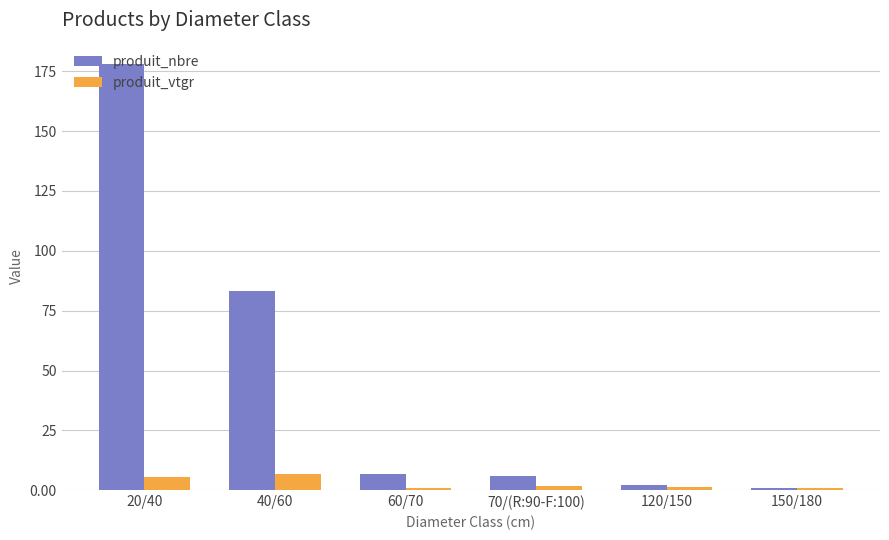

Rank the series by their maximum value, from highest to lowest.

produit_nbre, produit_vtgr